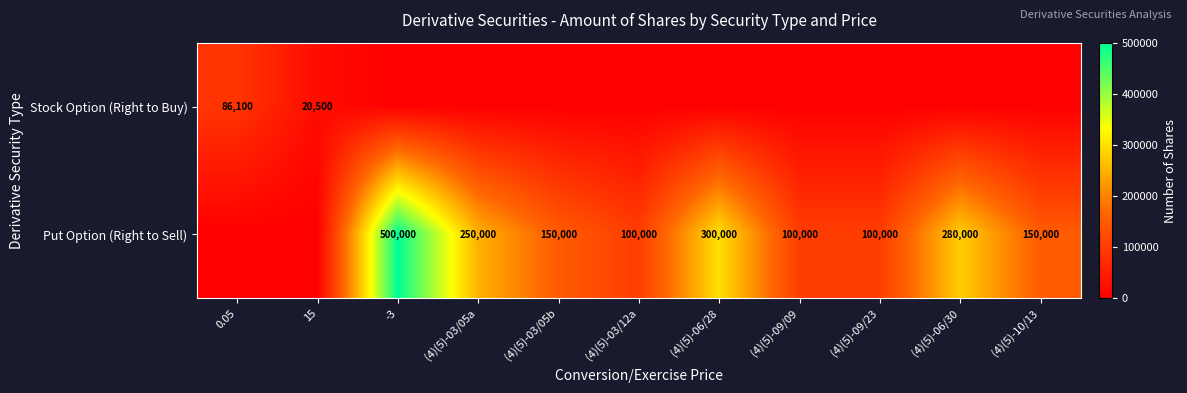

The Put Option (Right to Sell) series shows 150000 at (4)(5)-10/13. True or false?

True